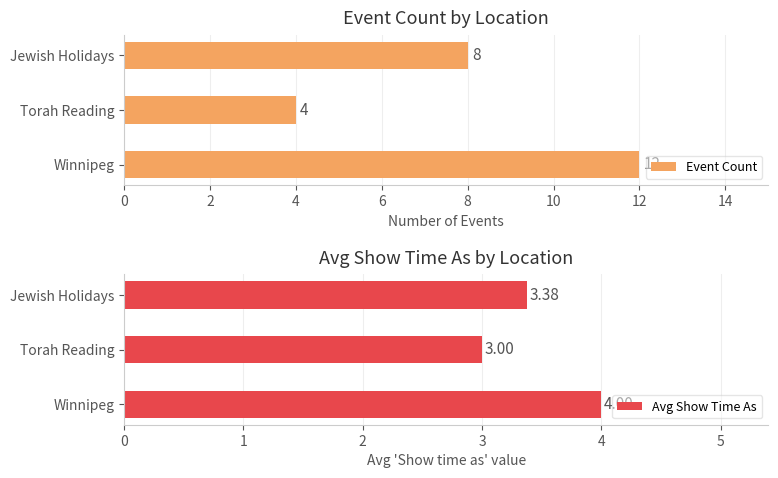

How many Event Count values are between 4 and 12?

3